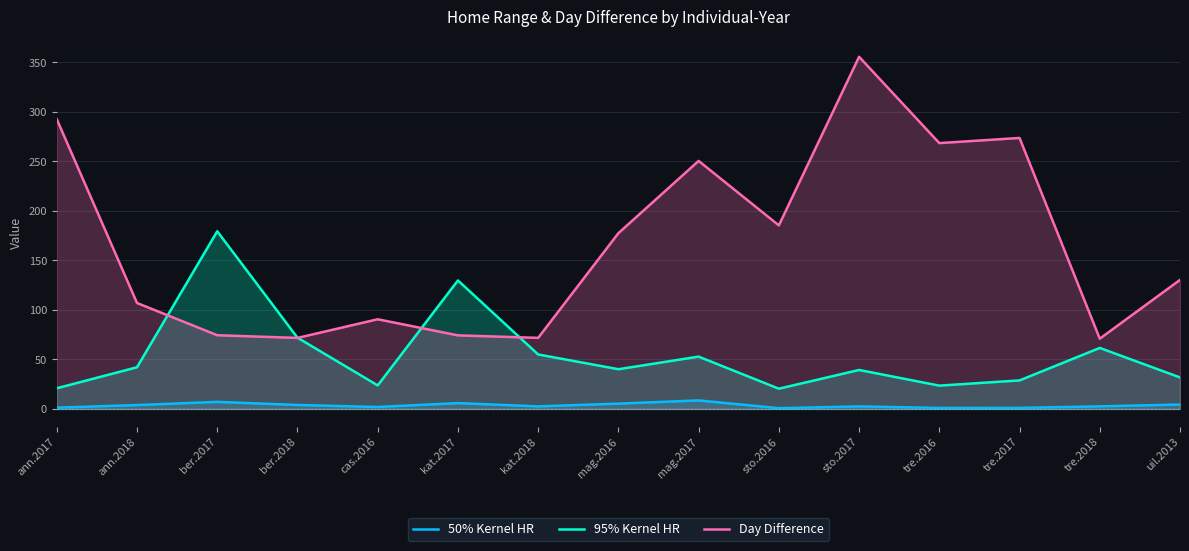

What is the minimum value for Day Difference?

71.0